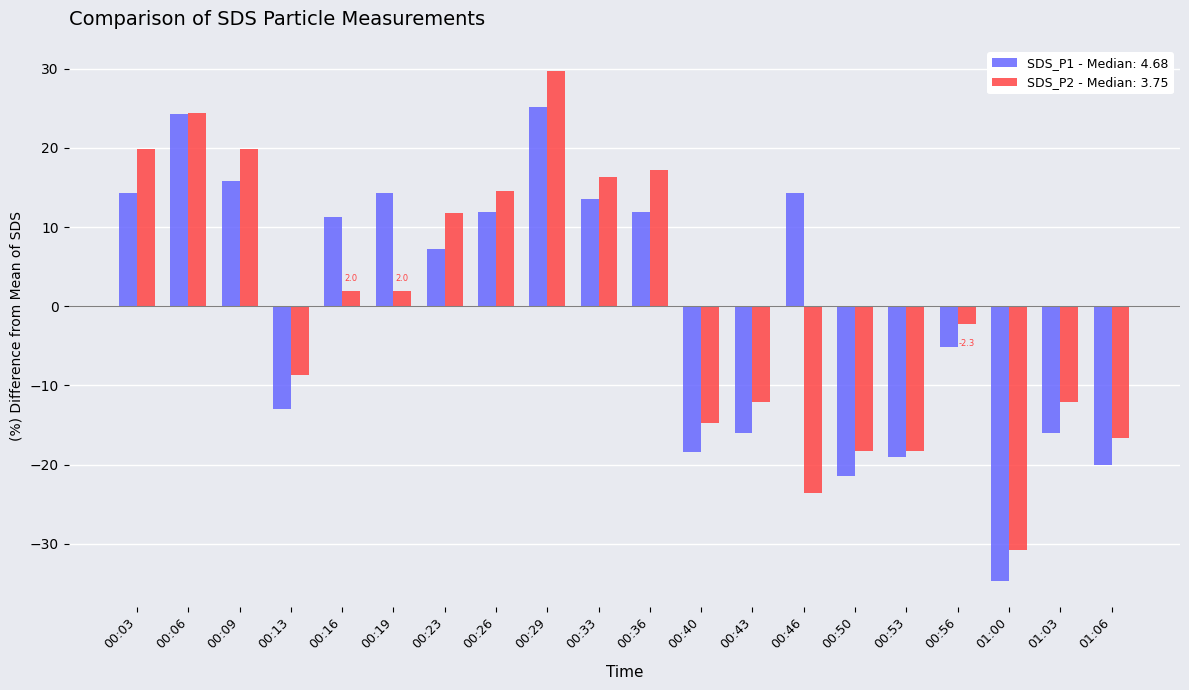

At 00:03, list the series in order from smallest to largest.

SDS_P1 - Median: 4.68, SDS_P2 - Median: 3.75